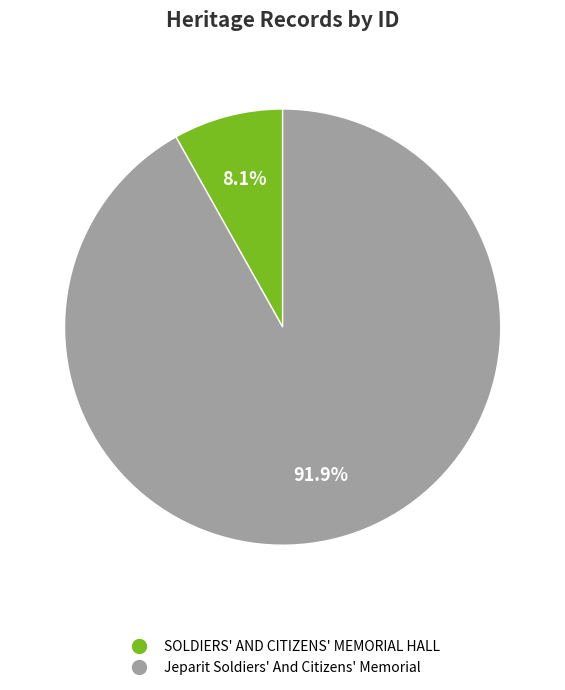

Is SOLDIERS' AND CITIZENS' MEMORIAL HALL the majority of the pie?

No